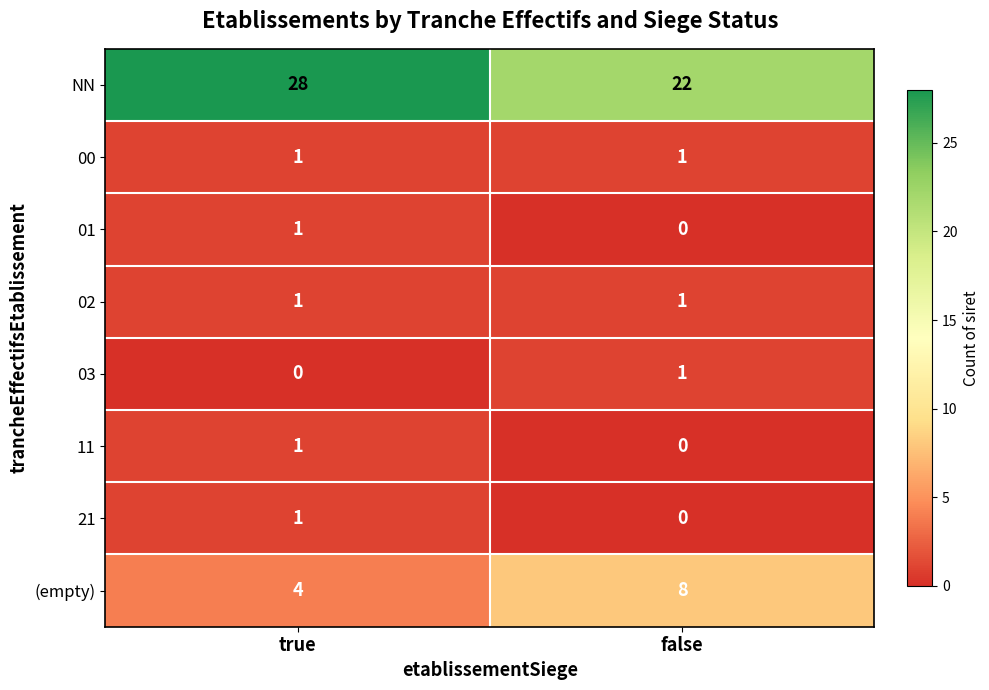

Reading left to right, extract all data points from this chart.

NN: 28	22
00: 1	1
01: 1	0
02: 1	1
03: 0	1
11: 1	0
21: 1	0
(empty): 4	8